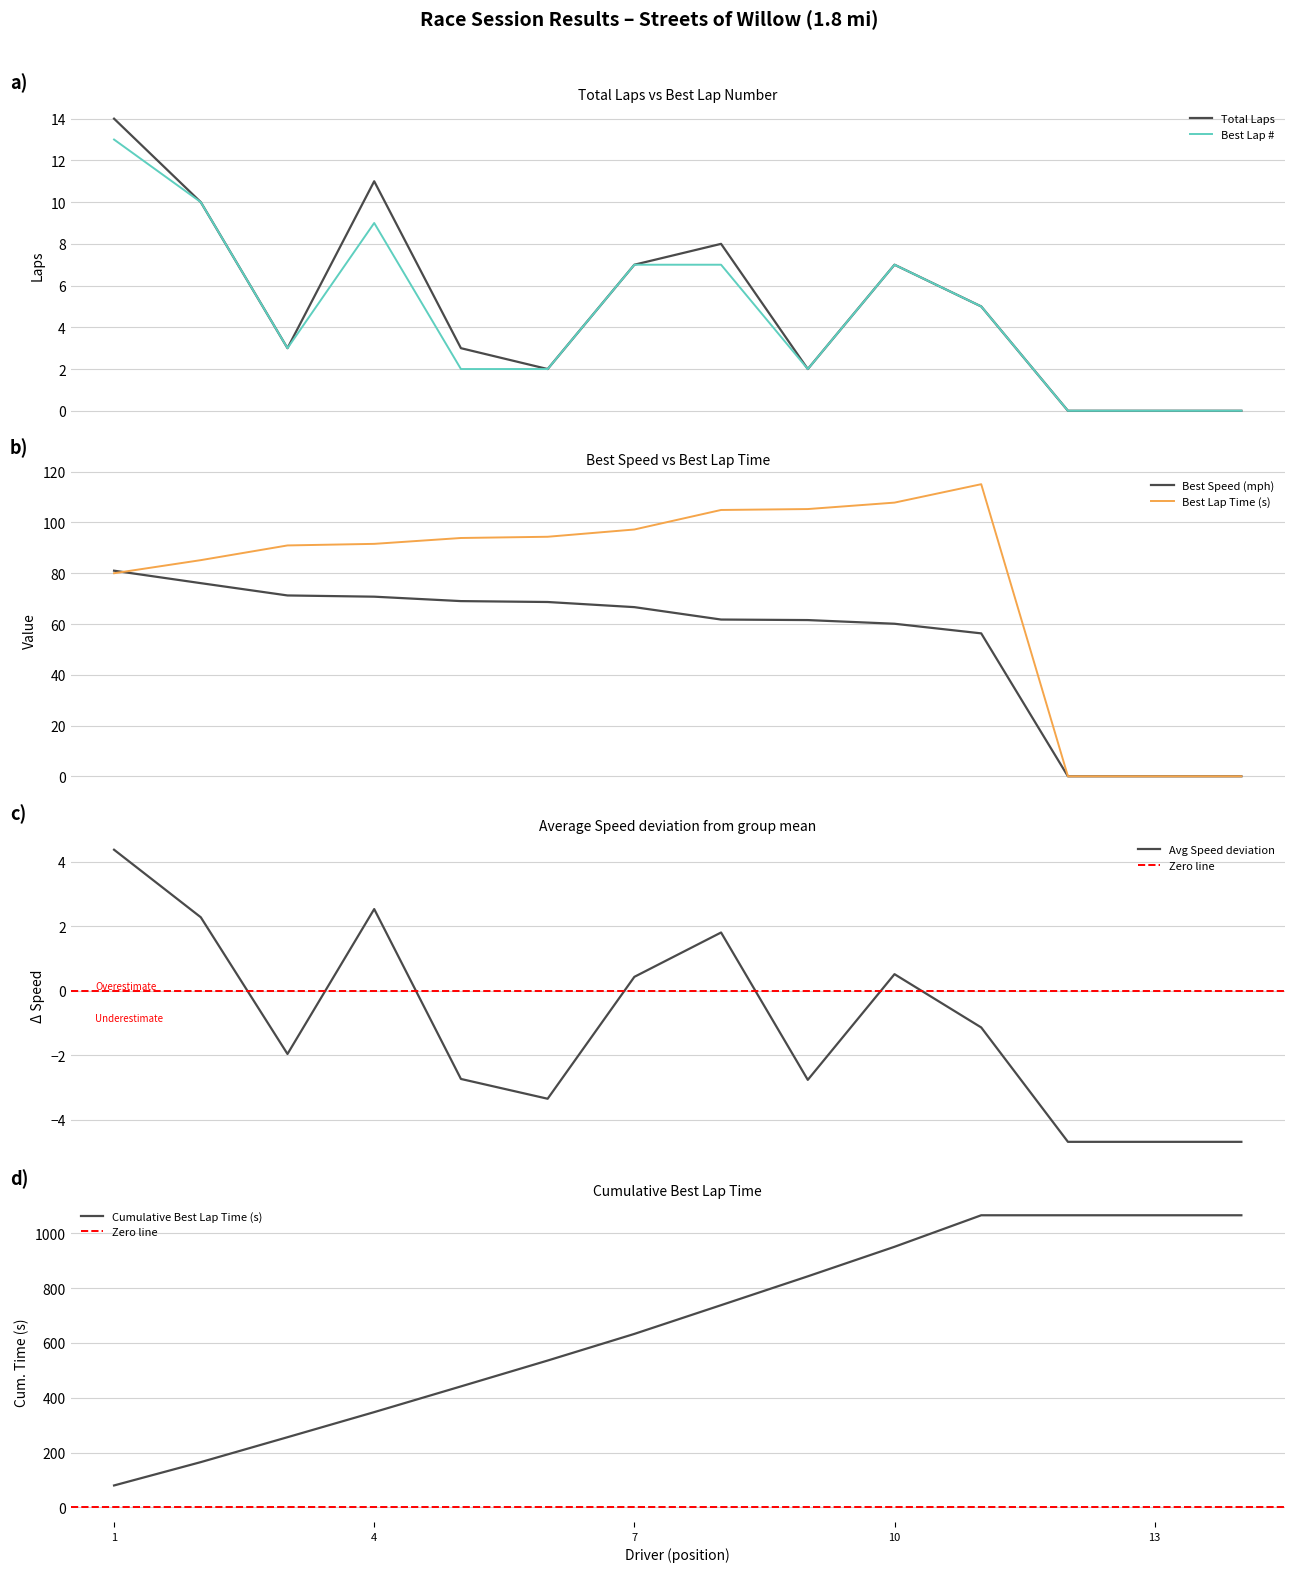

At how many categories does at least one series exceed 96?

5